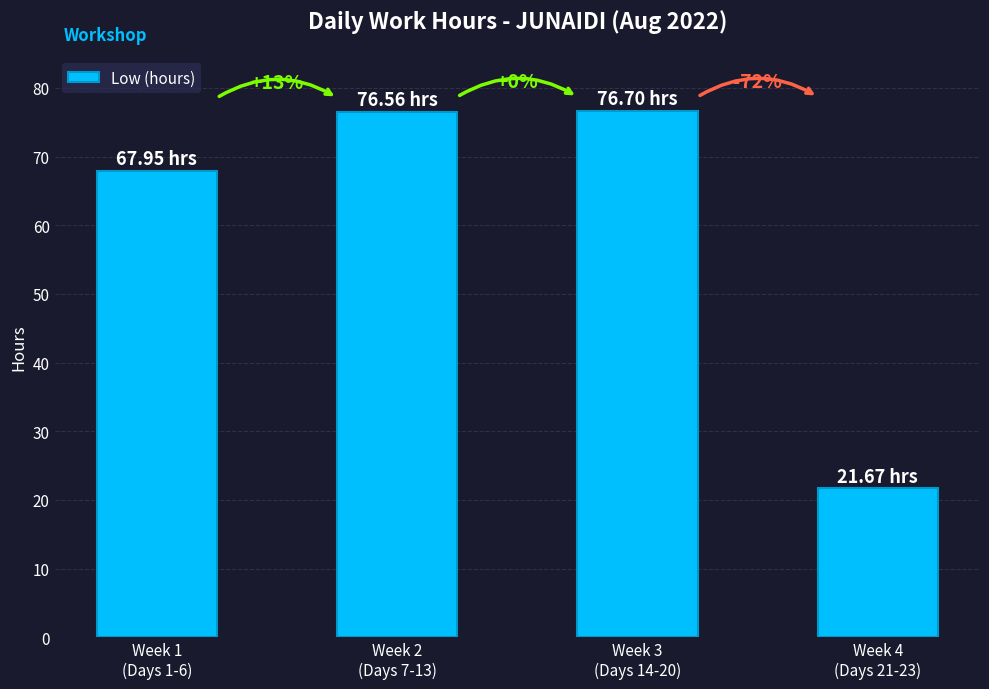

Which label corresponds to the largest value in the chart?

Week 3
(Days 14-20)